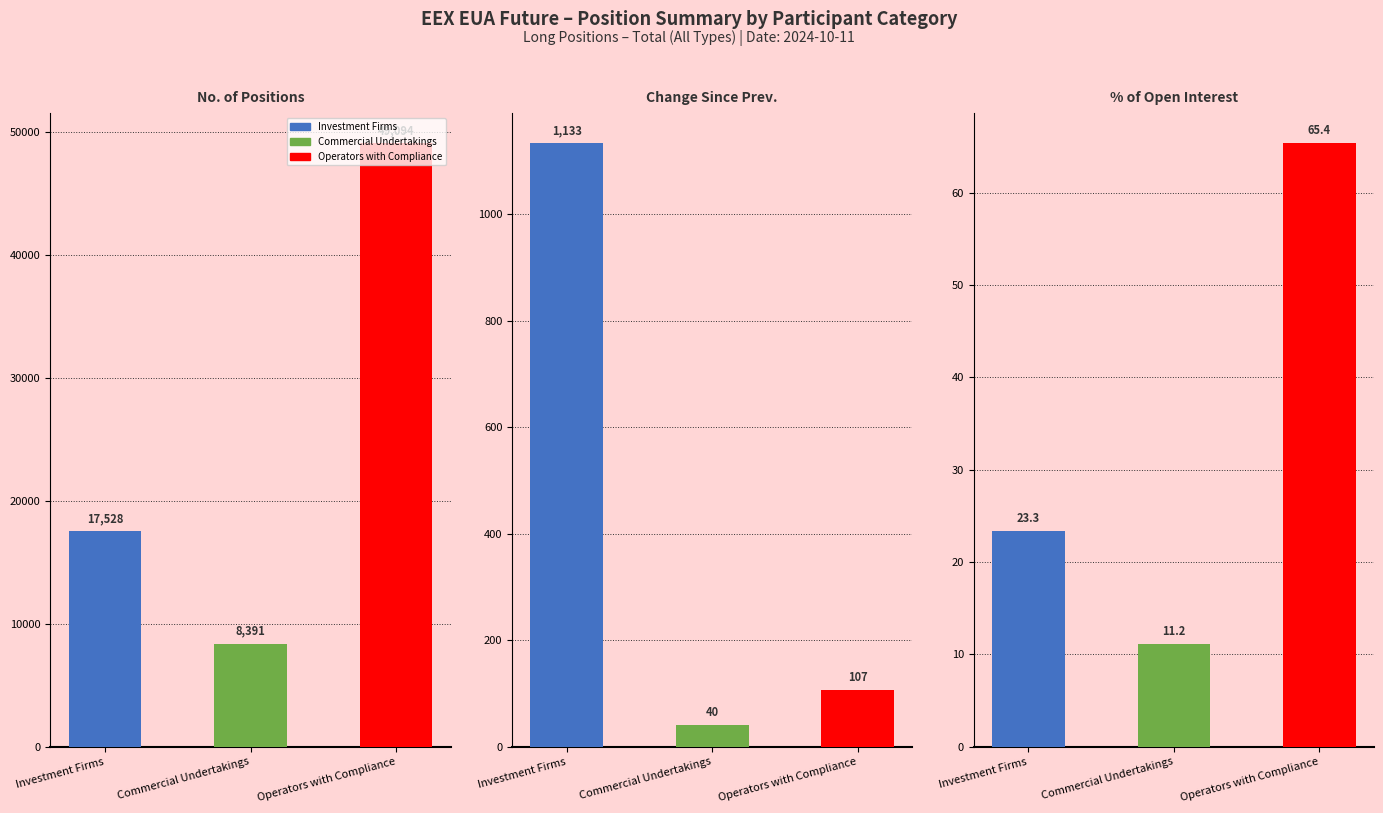

At how many categories does at least one series exceed 8376?

1